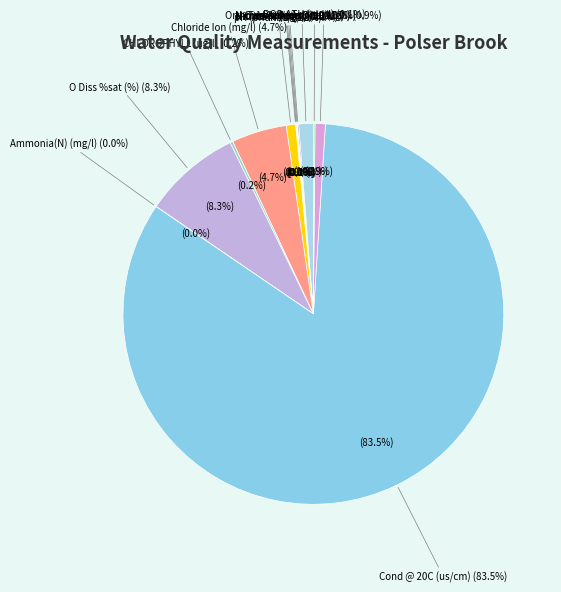

How many segments does this pie chart have?

13